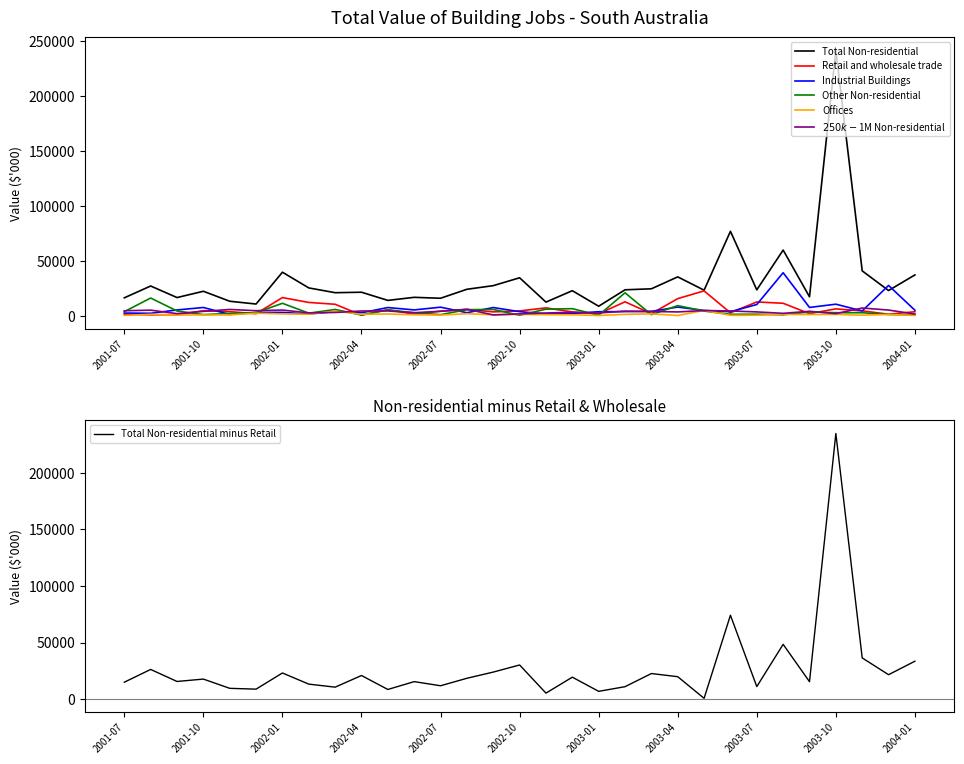

What is the sum of all Industrial Buildings values?

203182